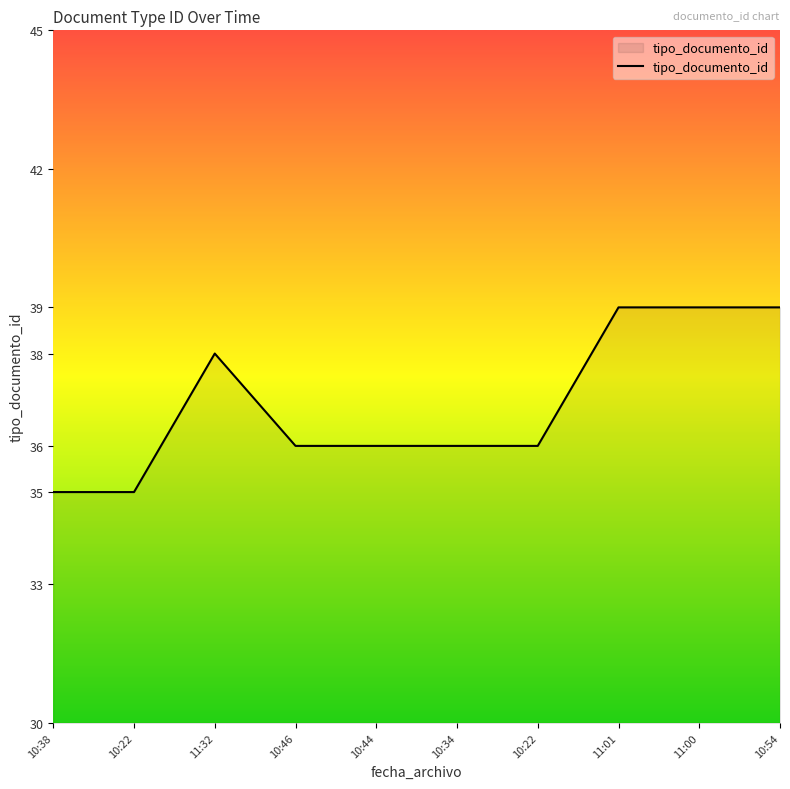

List the labels in order of value, largest first.

11:01, 11:00, 10:54, 11:32, 10:46, 10:44, 10:34, 10:22, 10:38, 10:22